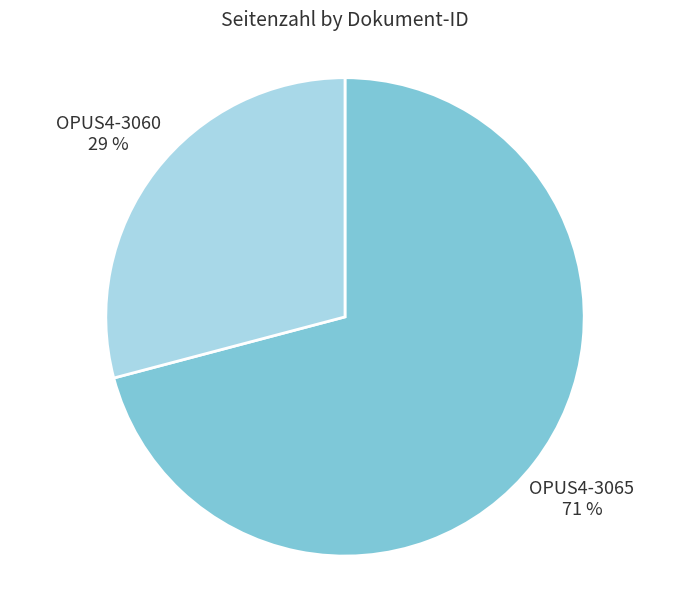

The OPUS4-3060 slice represents 29% of the pie. True or false?

True